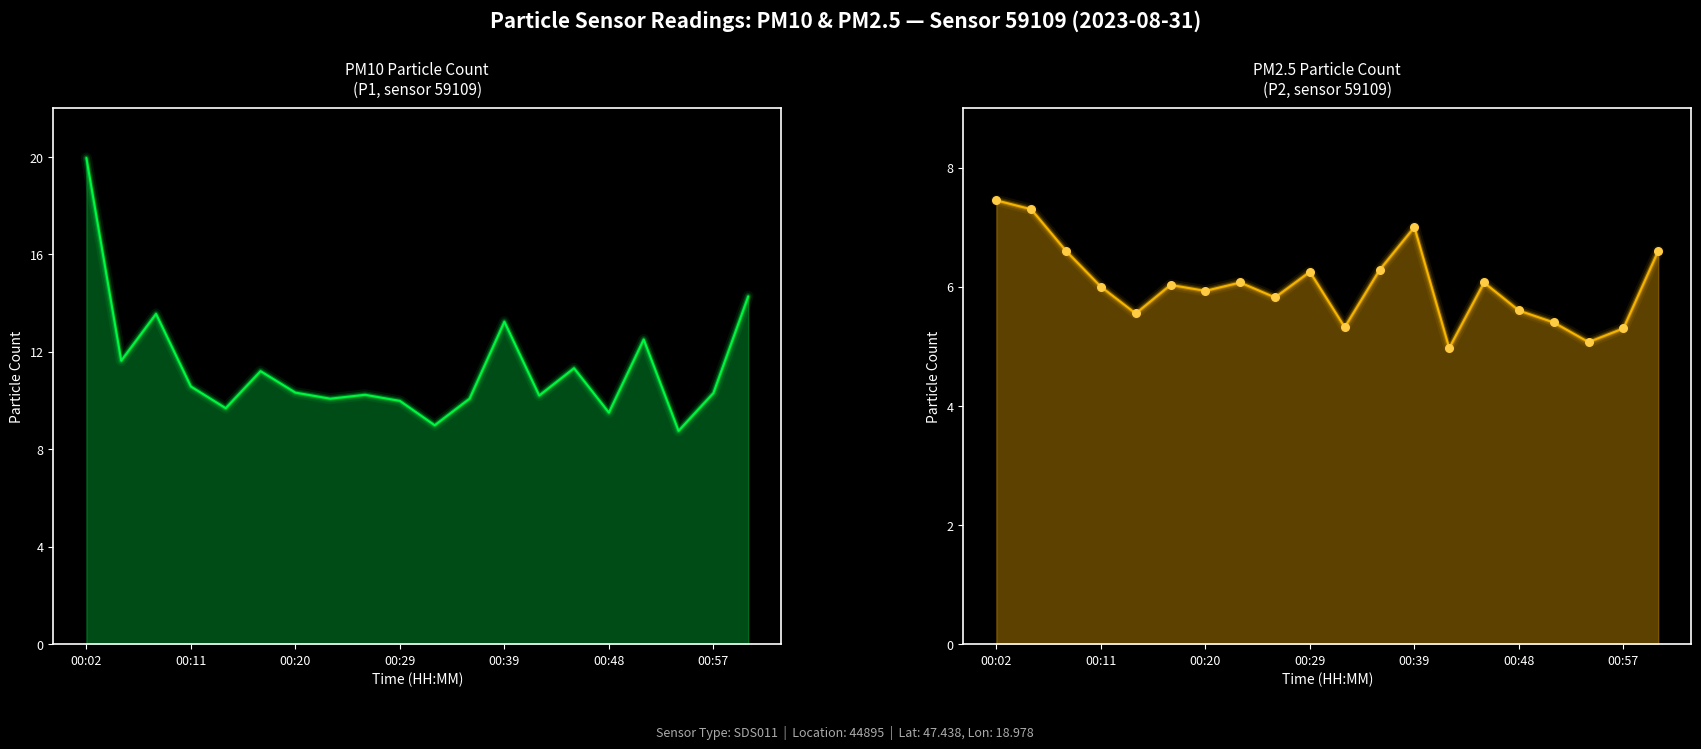

What are all the series names shown in the legend?

P1, P2